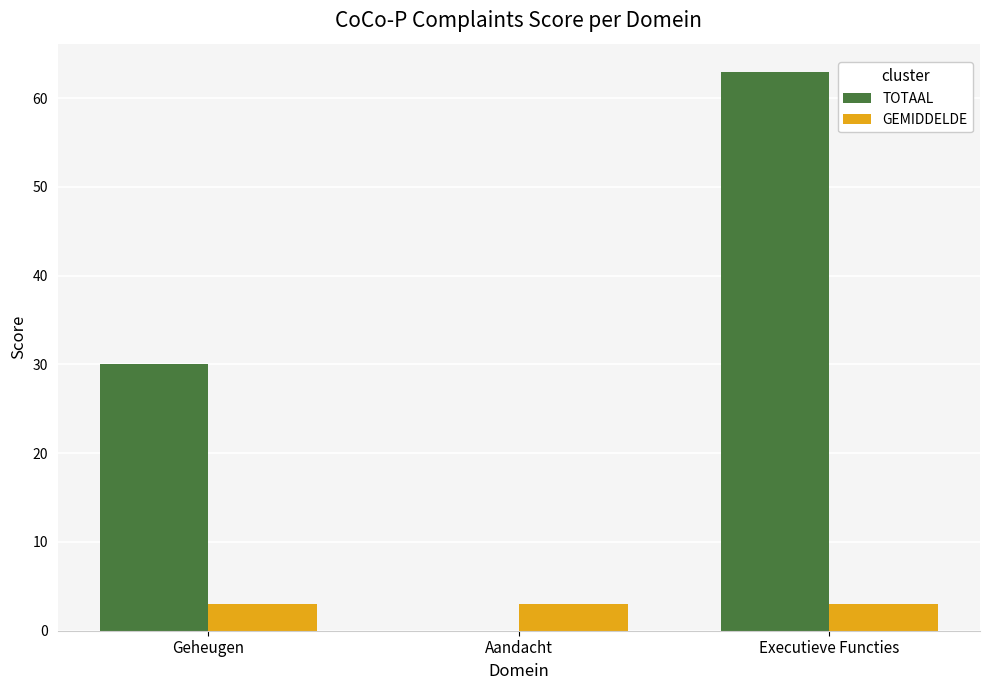

True or false: TOTAAL has a value of 111 at Executieve Functies.

False